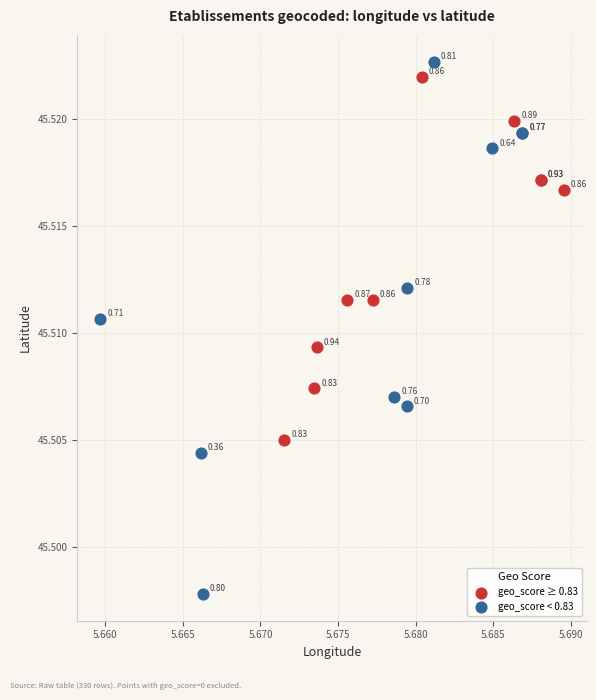

Which series contains the highest Y value?

geo_score < 0.83